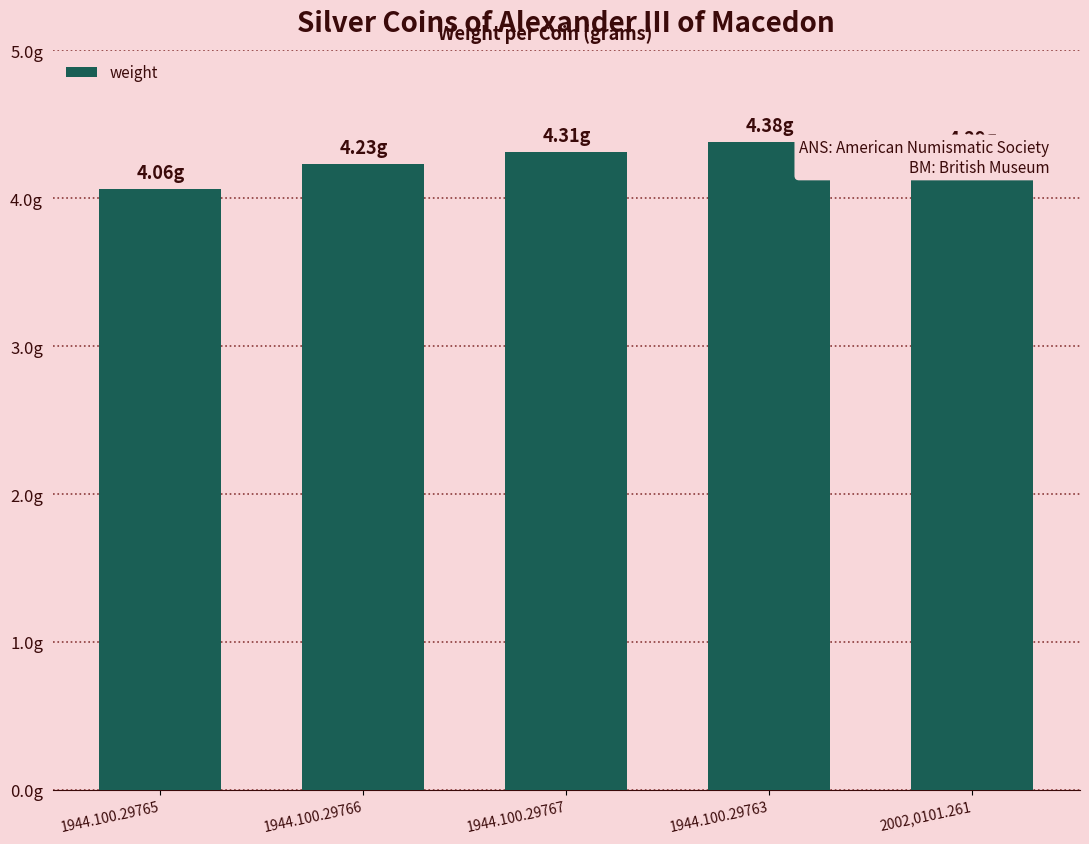

Are the bars grouped side by side (vs. stacked)?

No